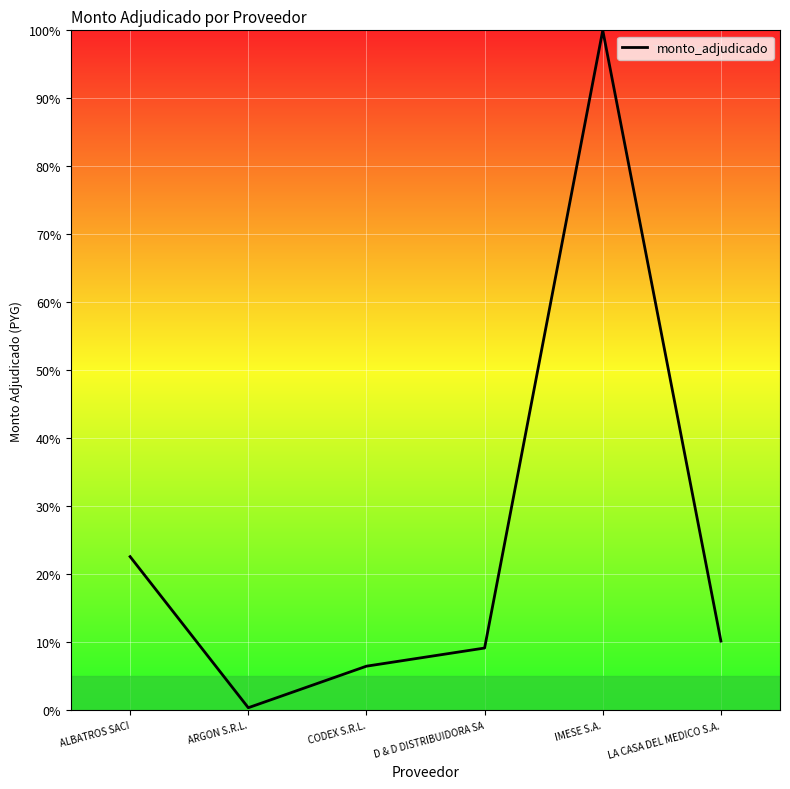

Which label corresponds to the largest value in the chart?

IMESE S.A.